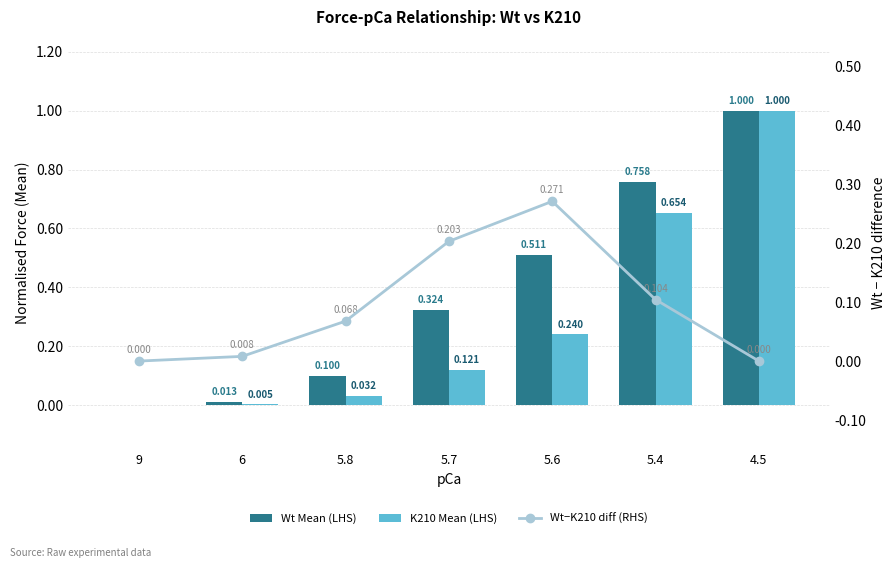

Reading left to right, extract all data points from this chart.

Wt Mean (LHS): 0.0	0.0	0.1	0.3	0.5	0.8	1.0
K210 Mean (LHS): 0.0	0.0	0.0	0.1	0.2	0.7	1.0
Wt−K210 diff (RHS): 0.0	0.0	0.1	0.2	0.3	0.1	0.0